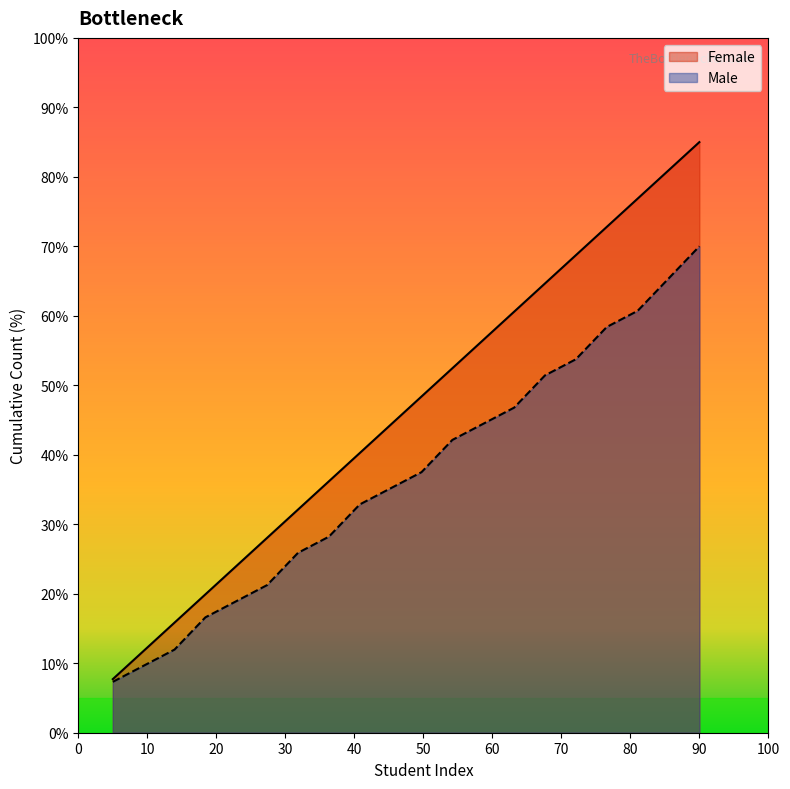

What is the minimum value shown in the chart?

7.3